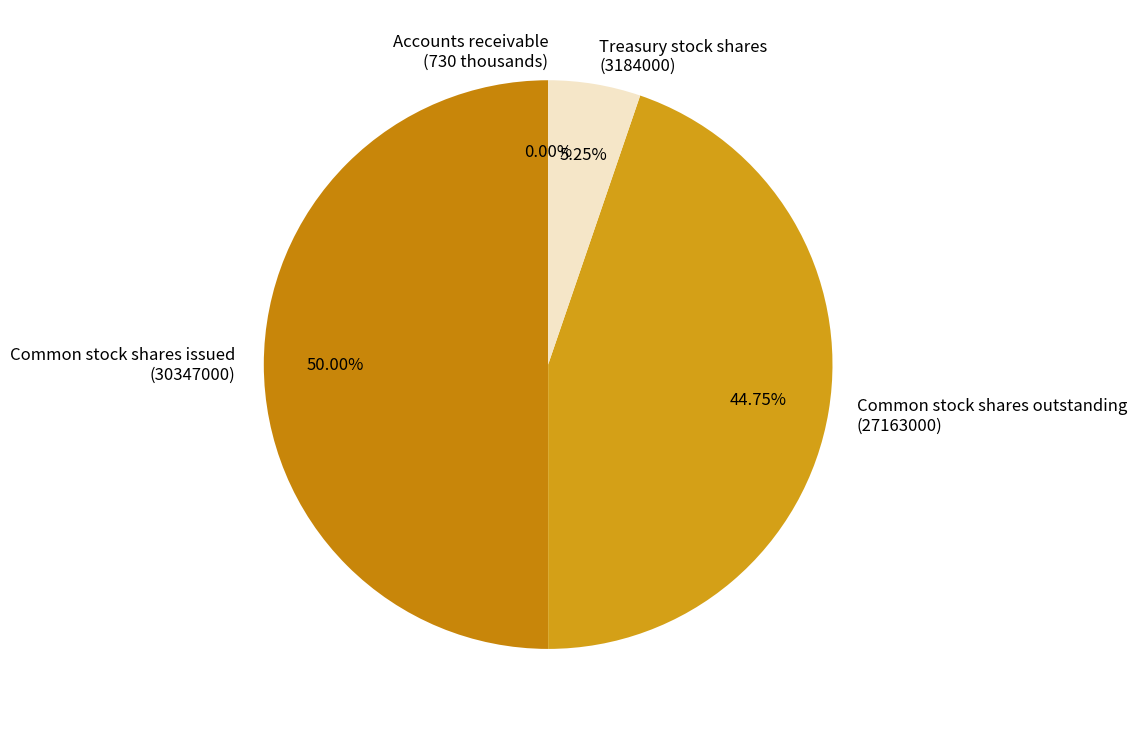

What percentage is the Treasury stock shares slice, to the nearest percent?

5%